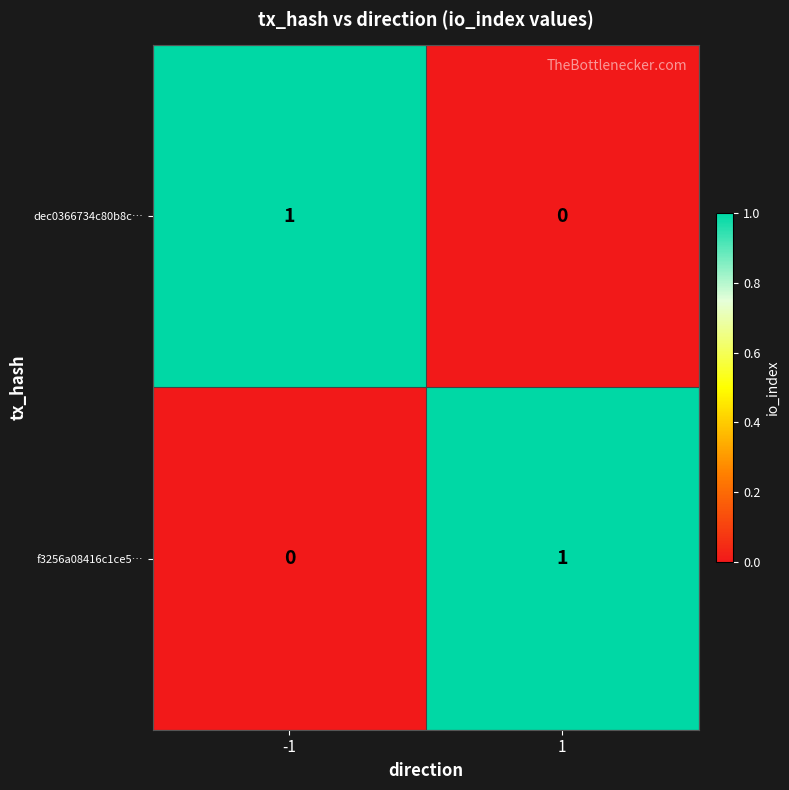

How many values in f3256a08416c1ce5… are above zero?

1